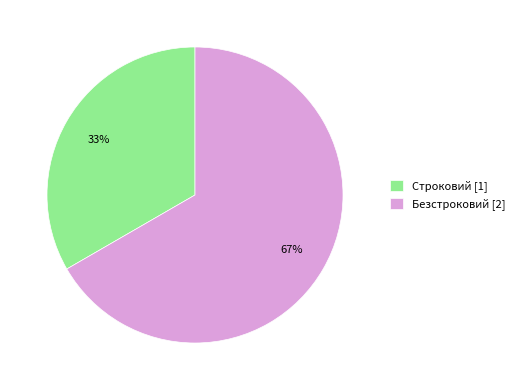

What is the majority slice?

Безстроковий